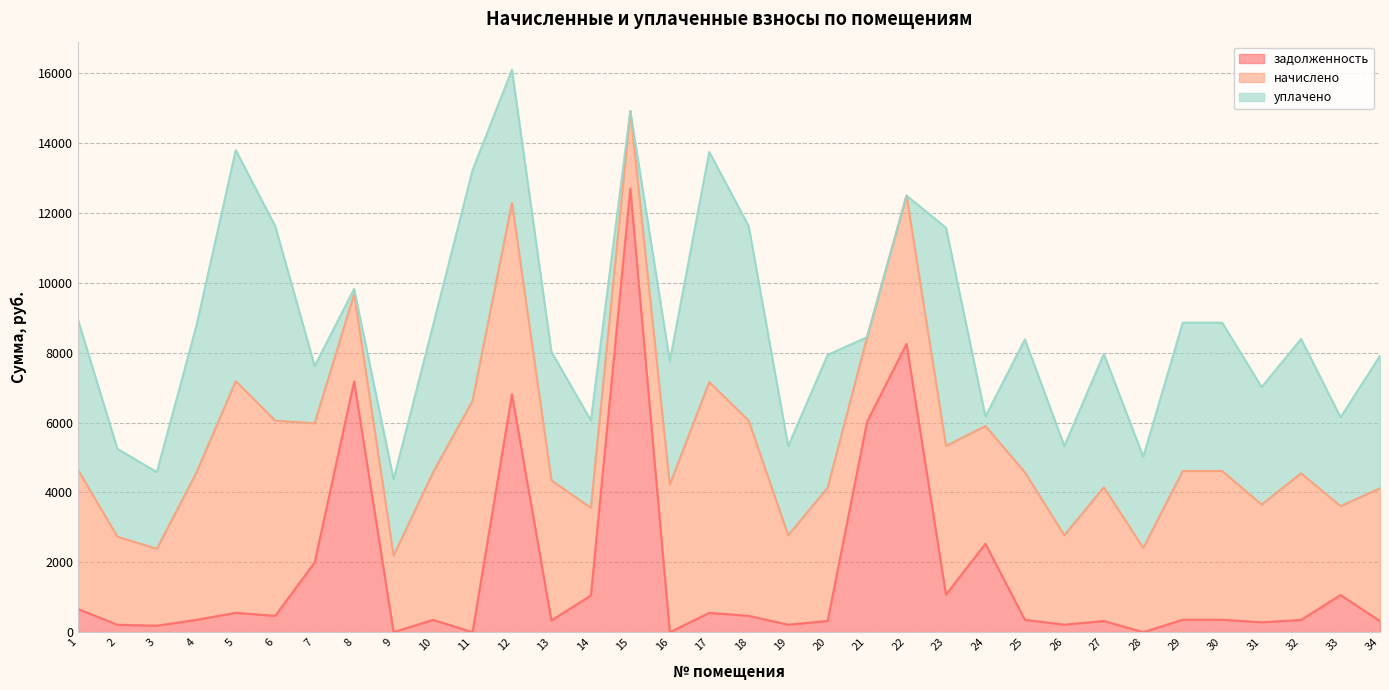

How many lines are shown in the chart?

3